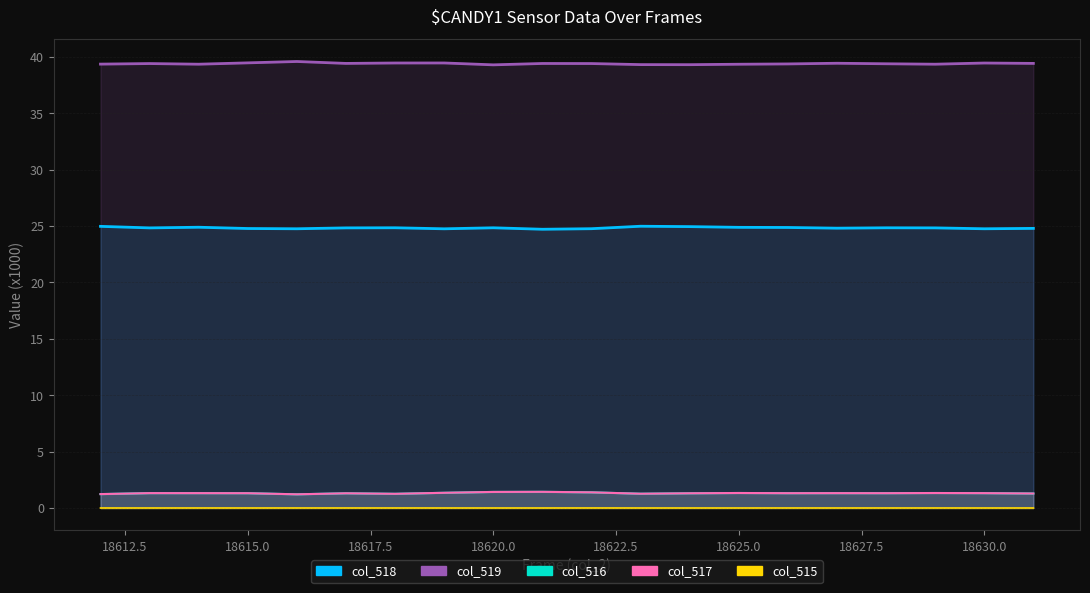

Between 18612 and 18628, which series saw the biggest shift?

col_518